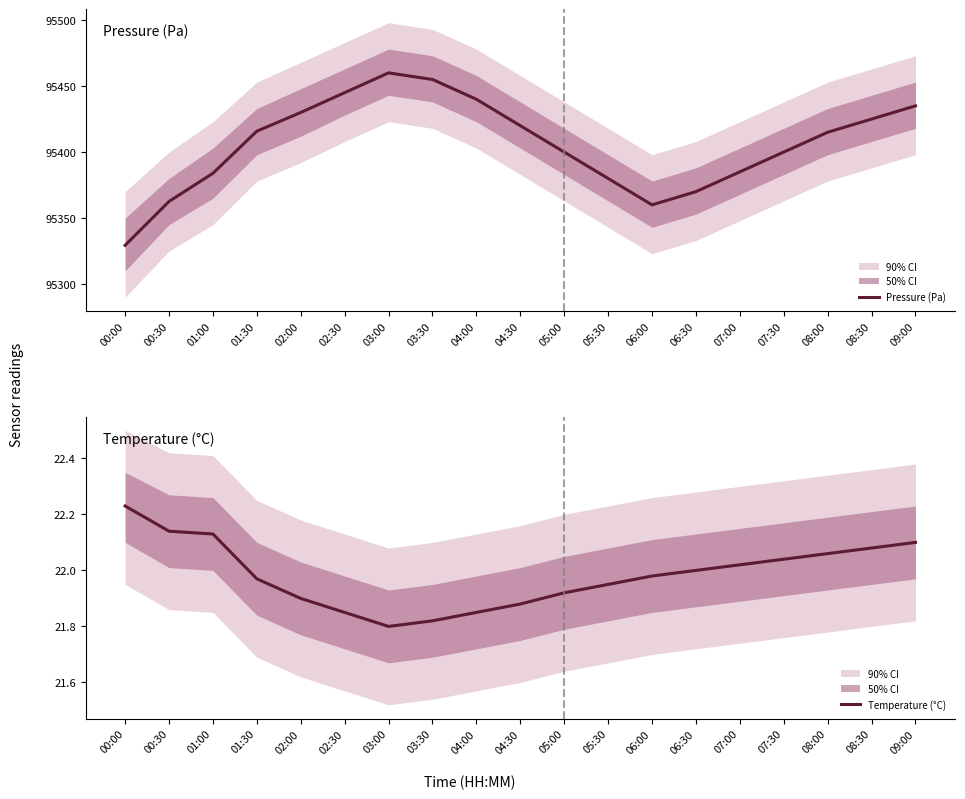

How many lines are shown in the chart?

2